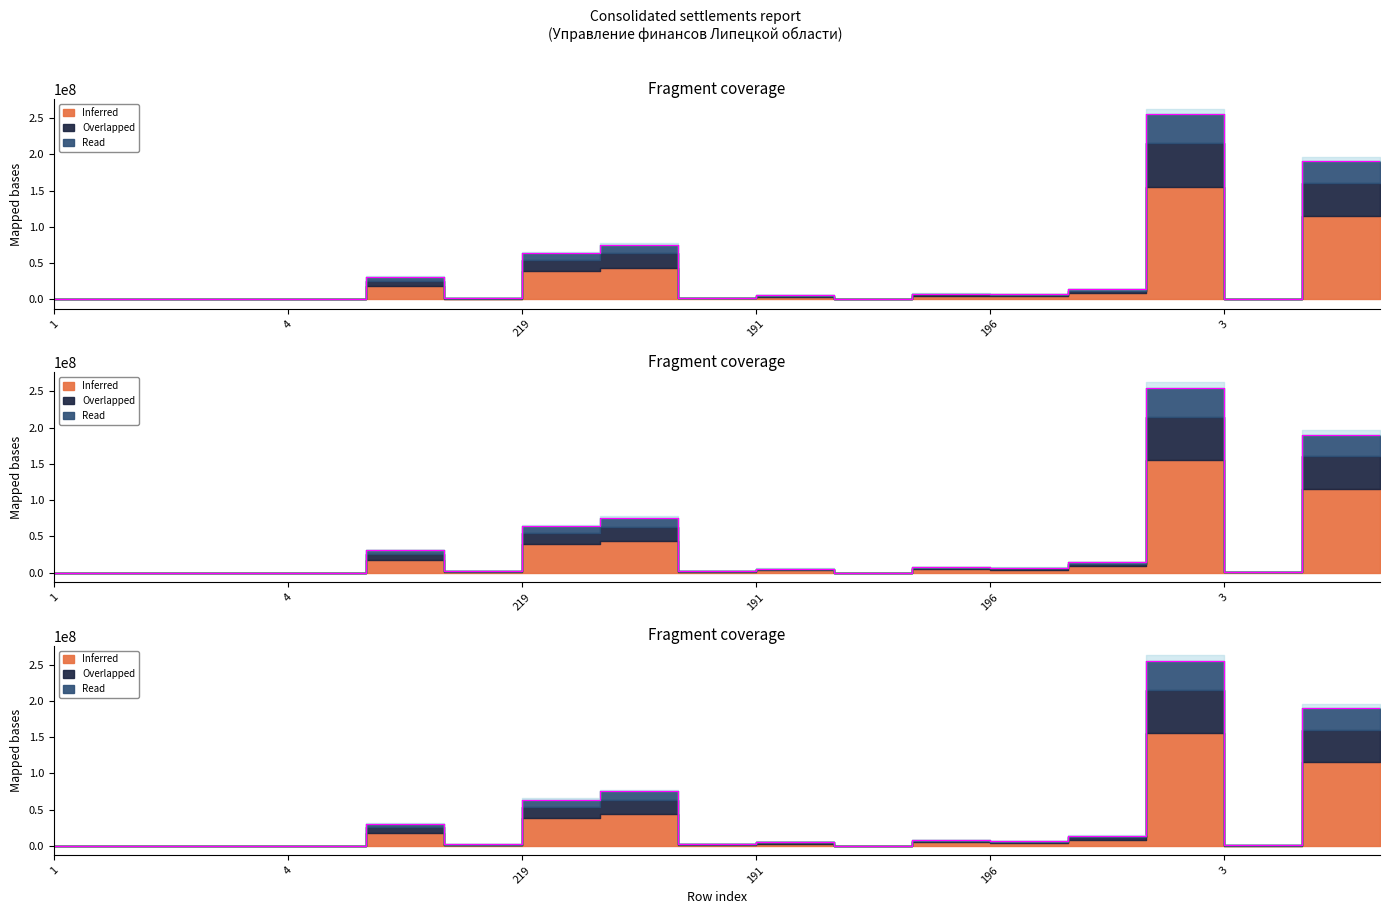

In Overlapped, how many points are lower than both neighbors (excluding endpoints)?

5